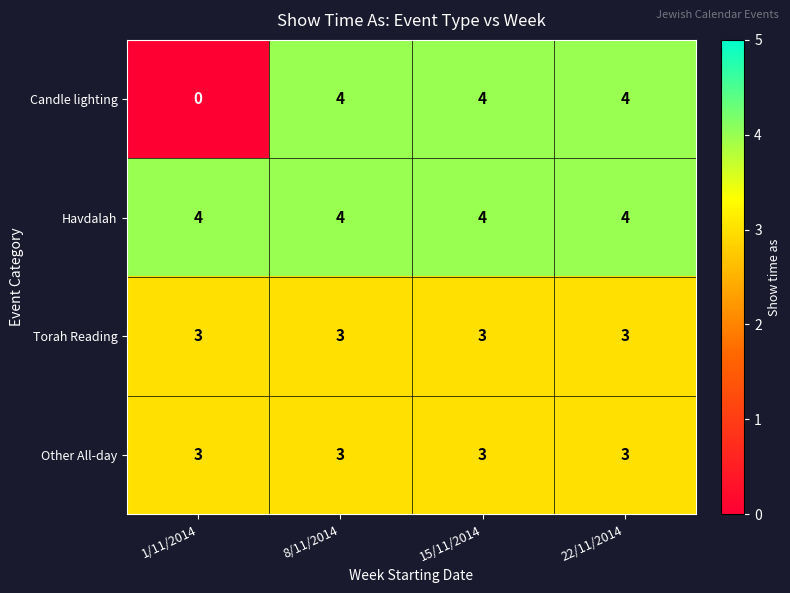

Which series has the widest spread of values?

Candle lighting